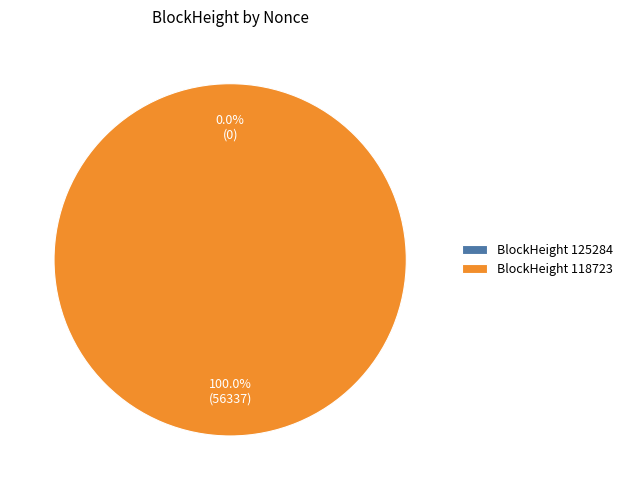

Which slice is the smallest?

125284